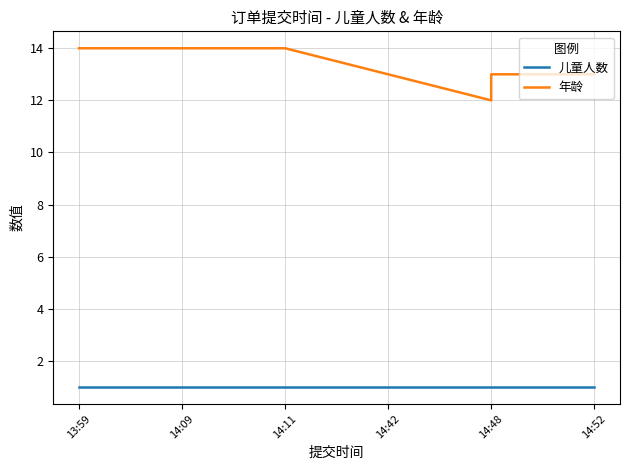

At which category is the sum across all series the highest?

13:59